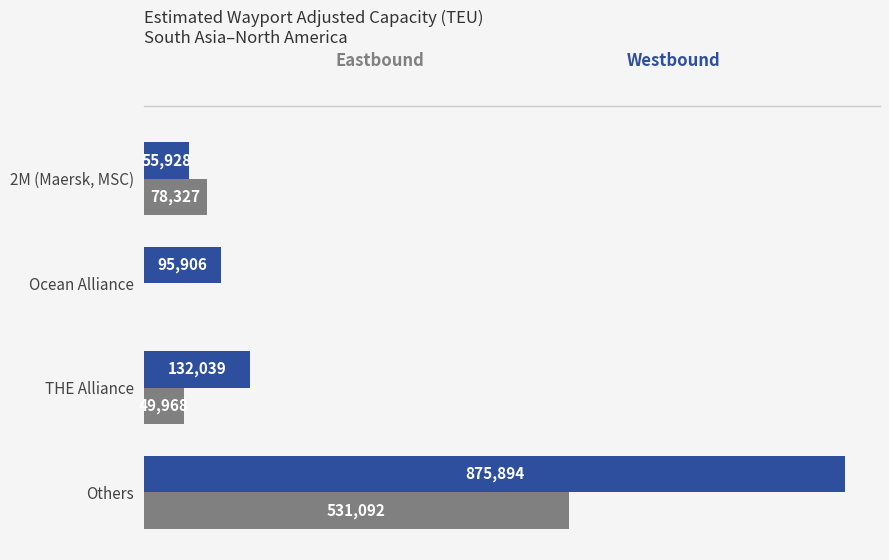

At which category is the sum across all series the highest?

Others